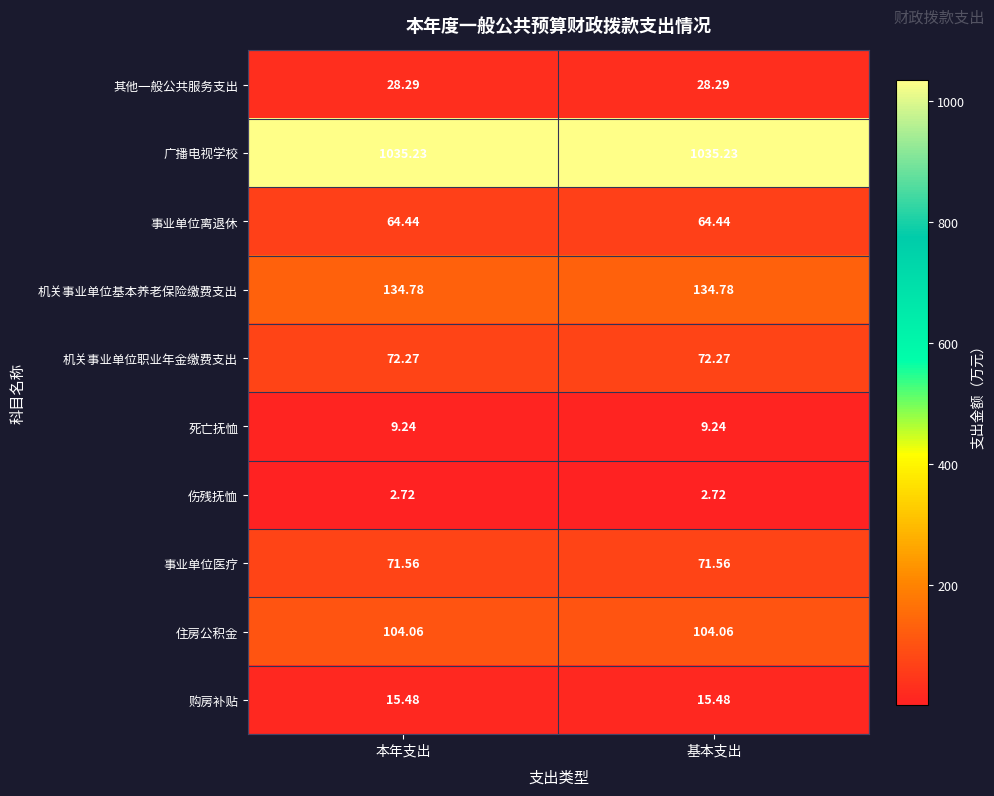

Rank the series by their maximum value, from lowest to highest.

伤残抚恤, 死亡抚恤, 购房补贴, 其他一般公共服务支出, 事业单位离退休, 事业单位医疗, 机关事业单位职业年金缴费支出, 住房公积金, 机关事业单位基本养老保险缴费支出, 广播电视学校